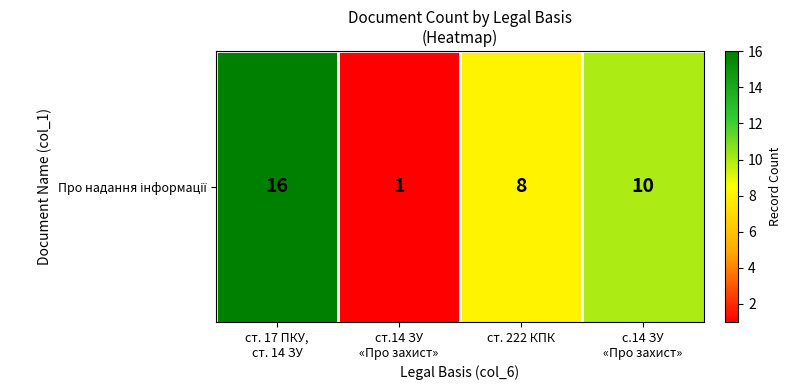

What is the ratio of the value at ст. 222 КПК to the value at с.14 ЗУ
«Про захист»?

0.8